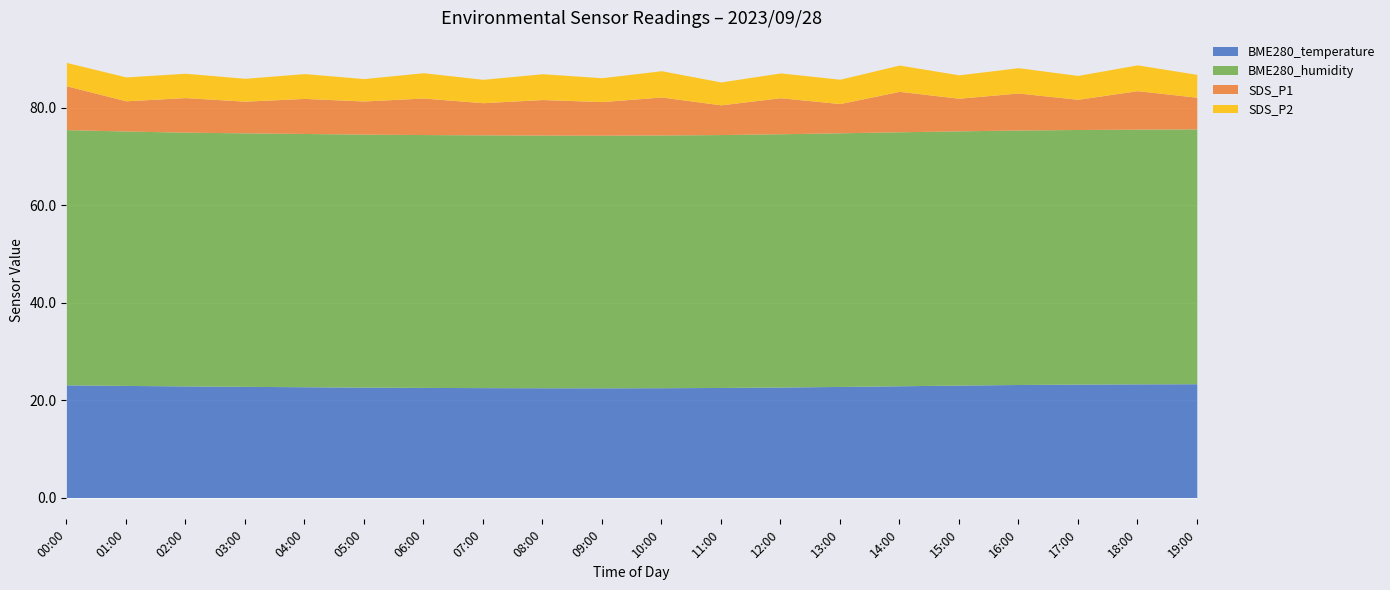

Rank the series by their maximum value, from lowest to highest.

SDS_P2, SDS_P1, BME280_temperature, BME280_humidity